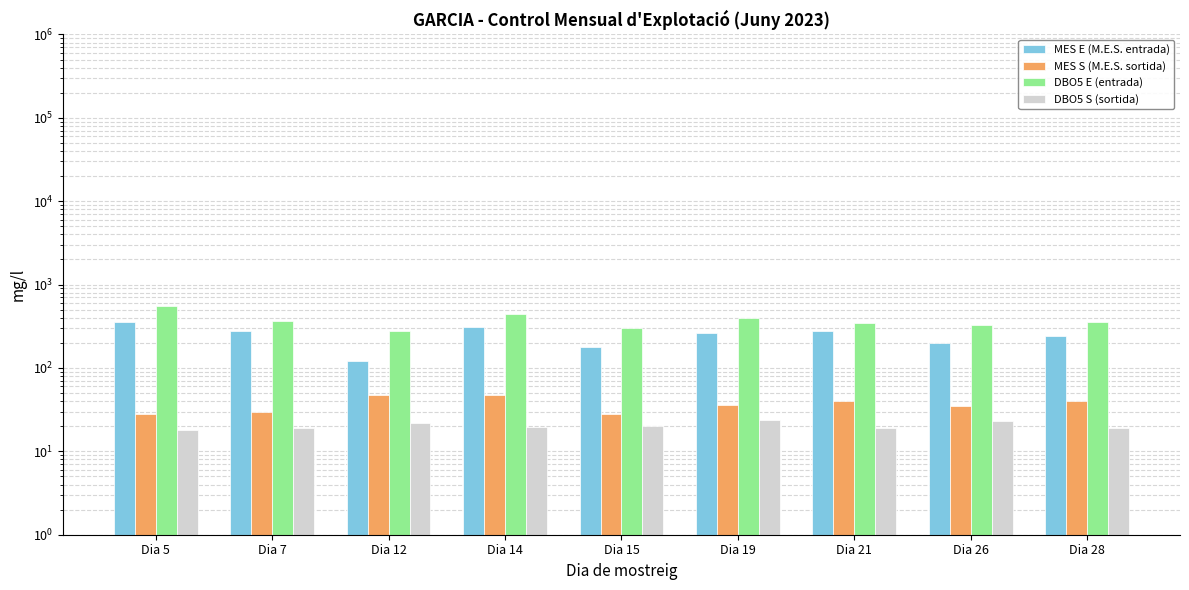

How many data points does each series have?

9